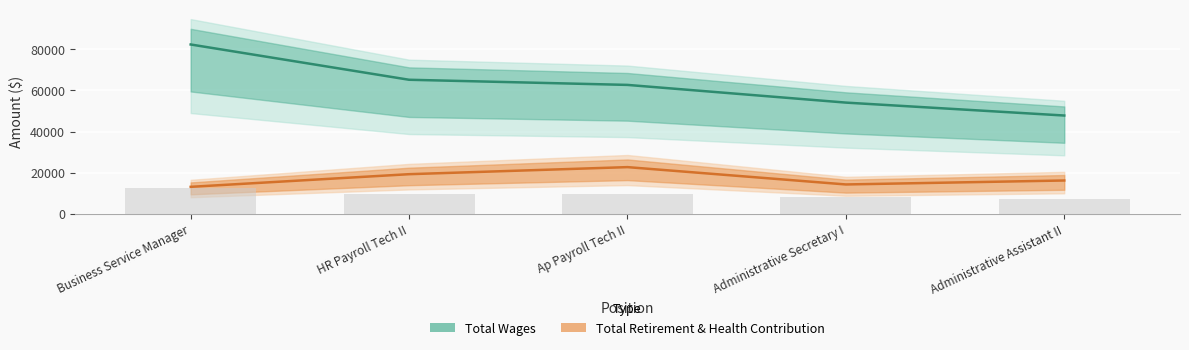

Reading left to right, list all the values displayed in this chart.

Total Wages: Business Service Manager=82335	HR Payroll Tech II=65179	Ap Payroll Tech II=62678	Administrative Secretary I=54073	Administrative Assistant II=47788
Total Retirement & Health Contribution: Business Service Manager=13114	HR Payroll Tech II=19264	Ap Payroll Tech II=22699	Administrative Secretary I=14270	Administrative Assistant II=16198